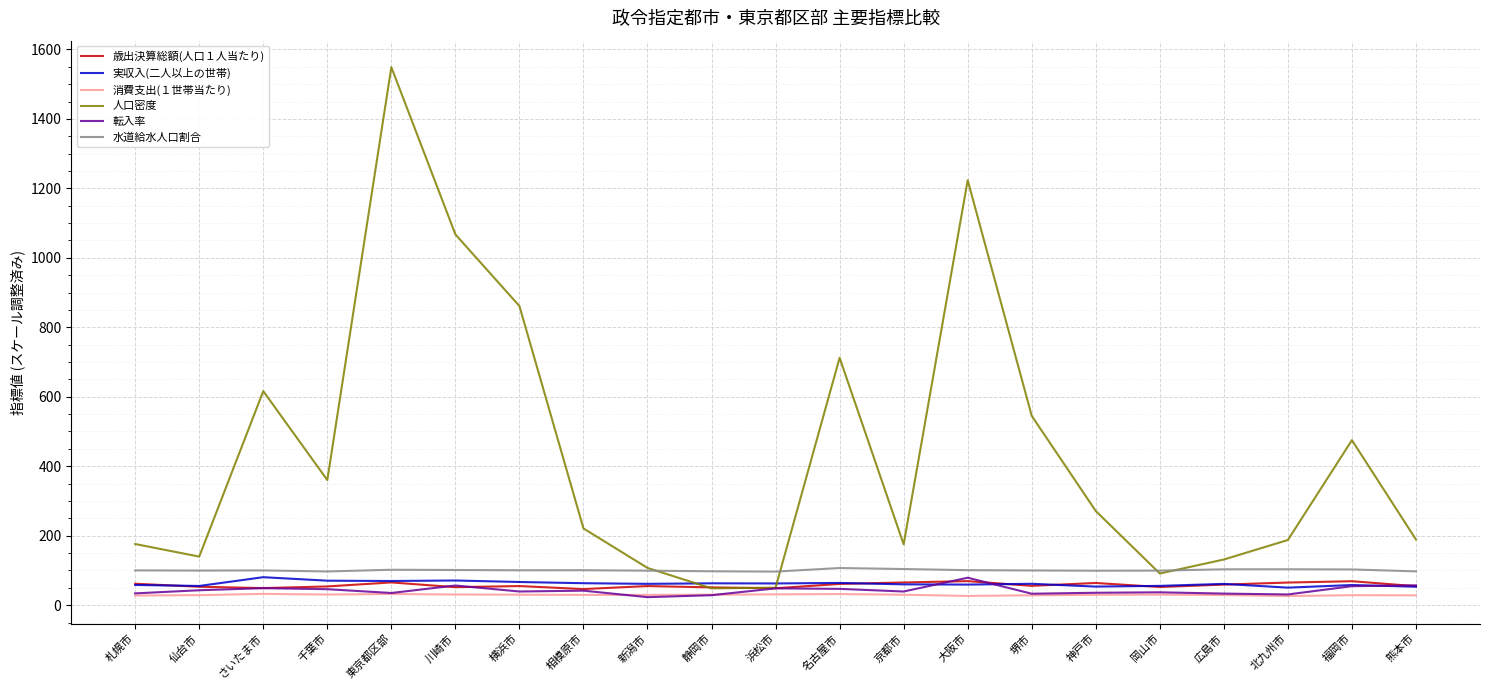

What value does the 消費支出(１世帯当たり) series have at 静岡市?

30.0